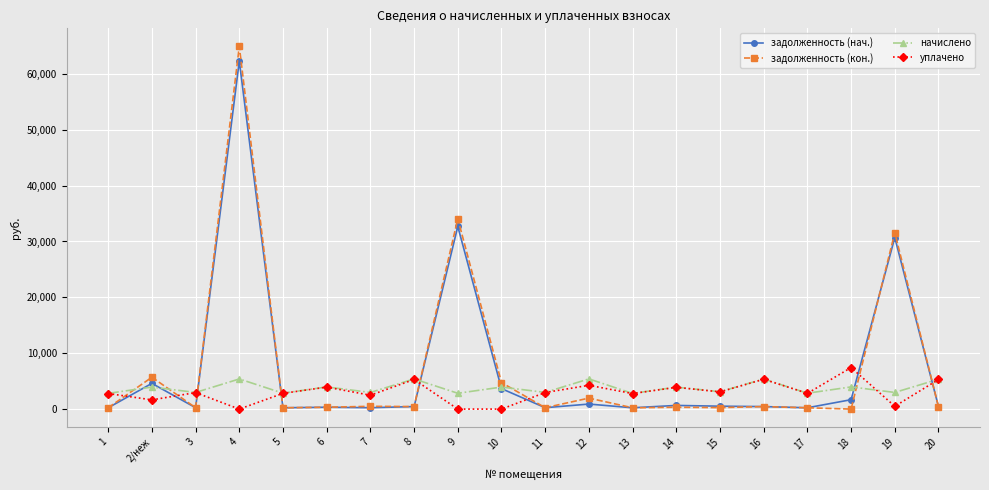

True or false: задолженность (кон.) and уплачено intersect in this chart.

True